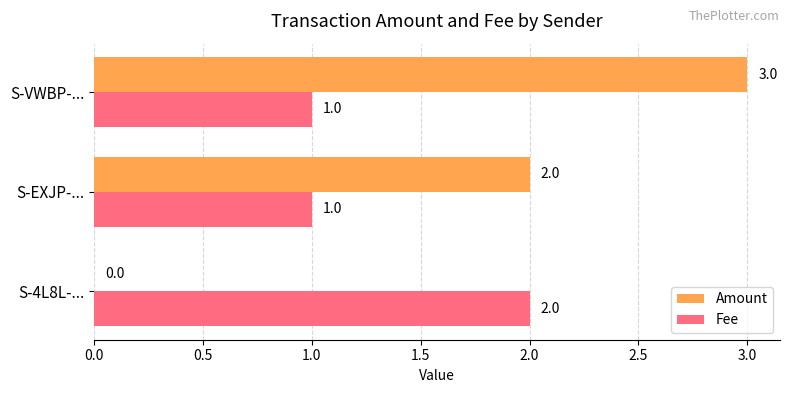

At which category is the sum across all series the highest?

S-VWBP-...